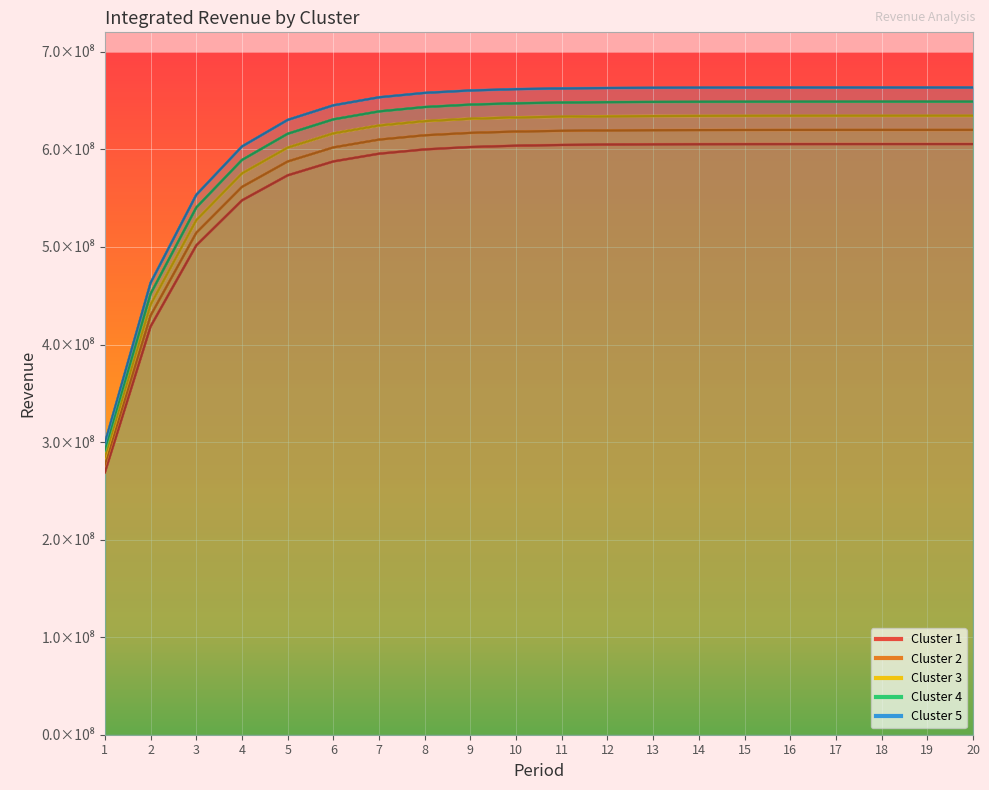

True or false: Cluster 5 has more than 0 points higher than both neighbors.

False